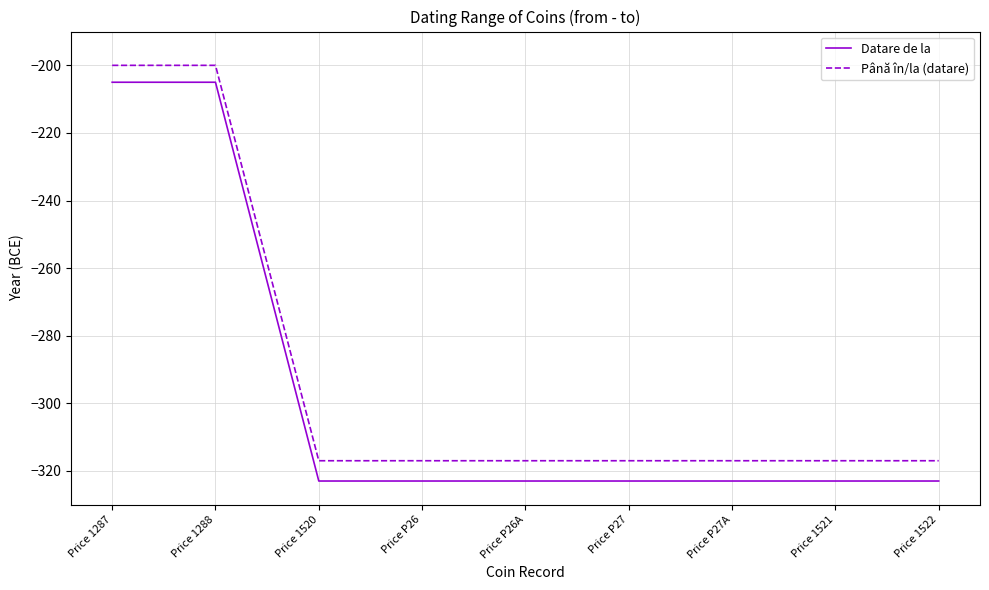

Which series has the largest range (max minus min)?

Datare de la